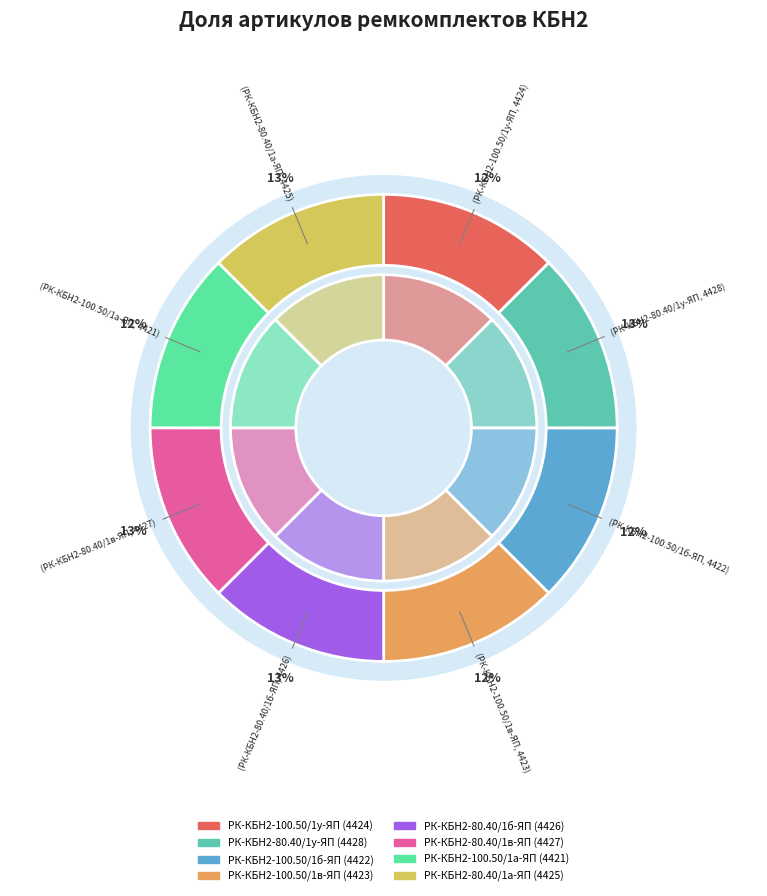

Does РК-КБН2-100.50/1а-ЯП account for over 50% of the chart?

No